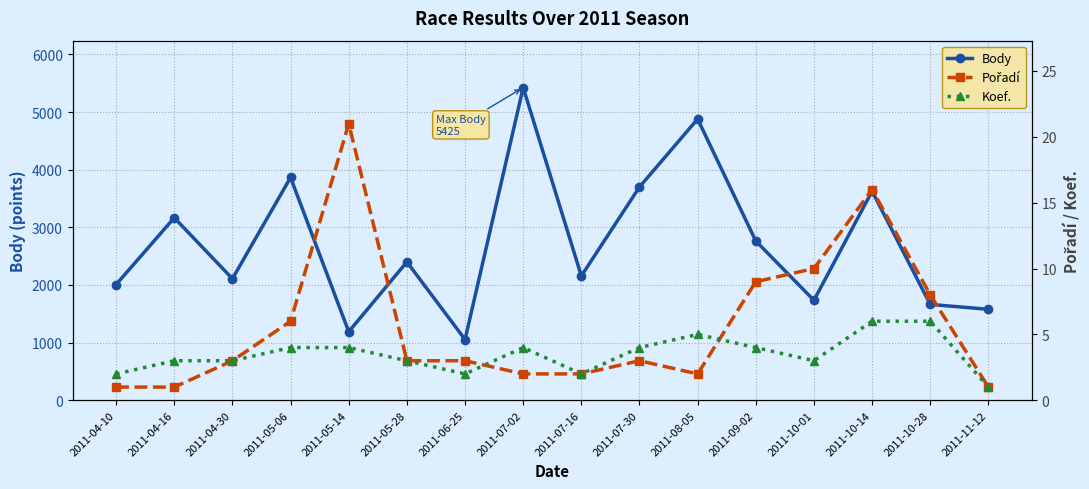

True or false: Koef. has more than 1 interior local peaks.

True